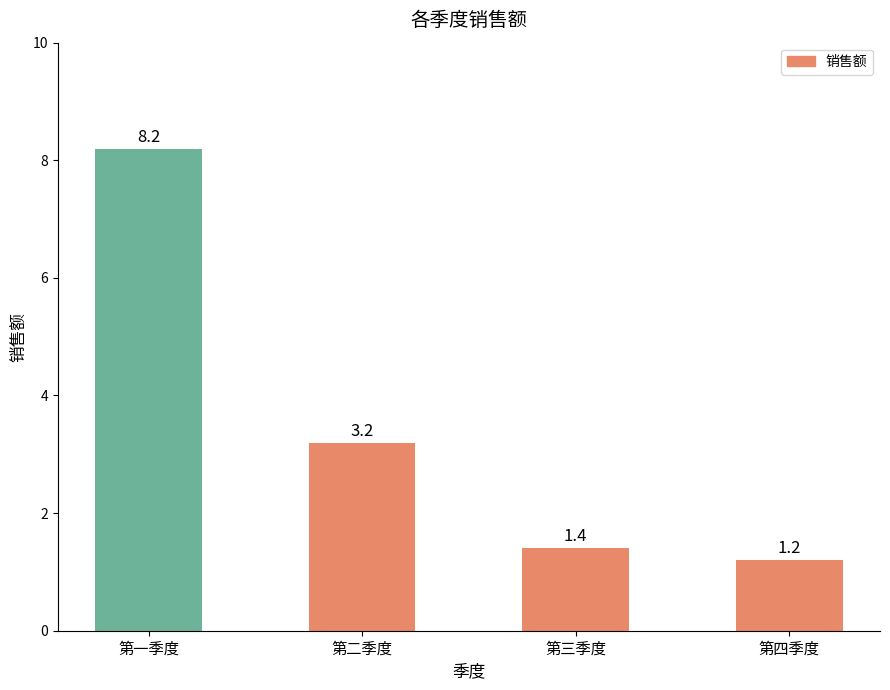

What is the change in value from 第一季度 to 第四季度?

-7.0